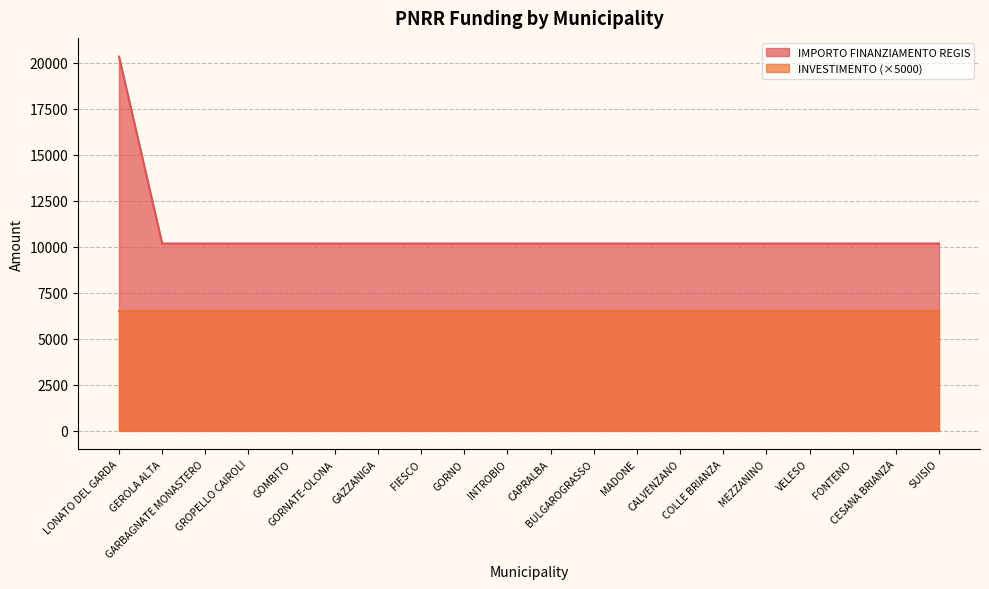

True or false: there are more than 1 points higher than both neighbors.

False